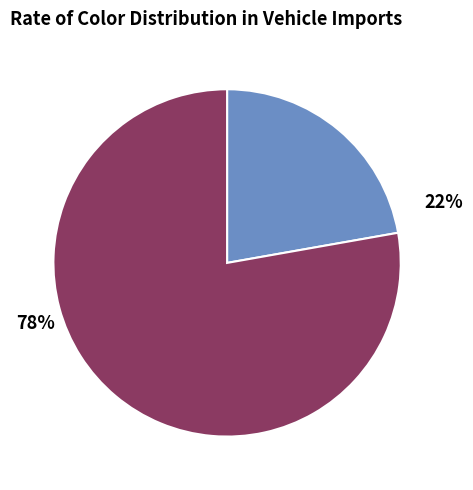

To the nearest percent, what is the average slice percentage?

50%